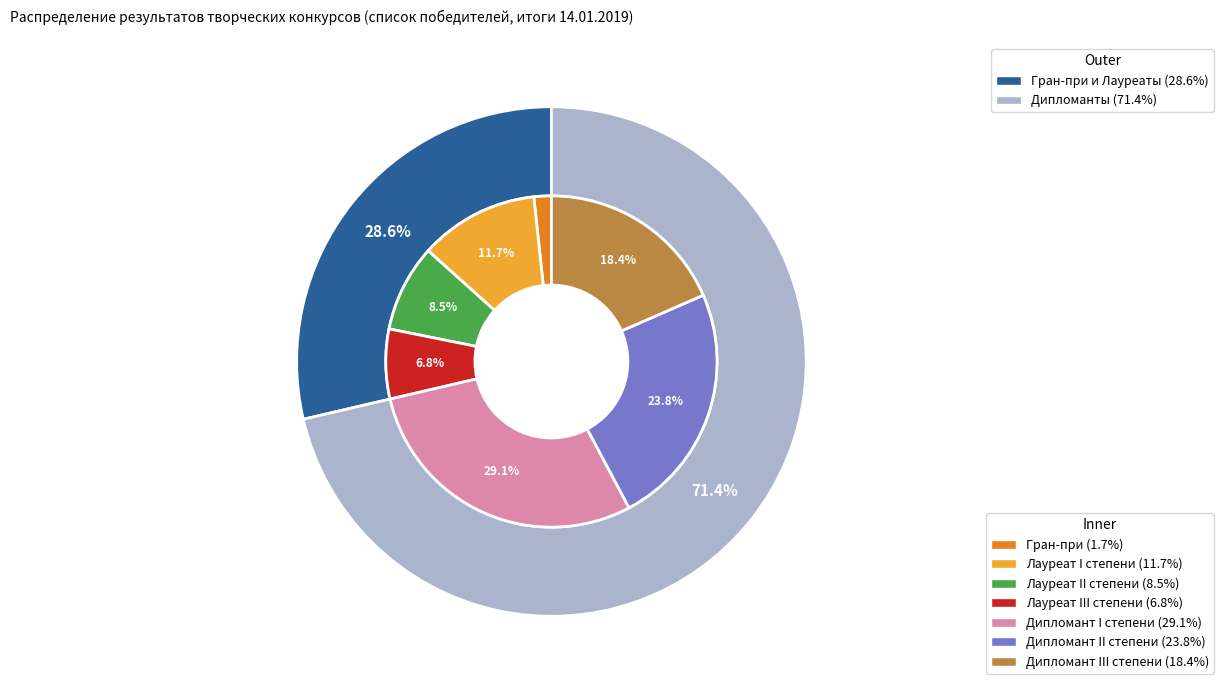

The Гран-при slice represents 11% of the pie. True or false?

False